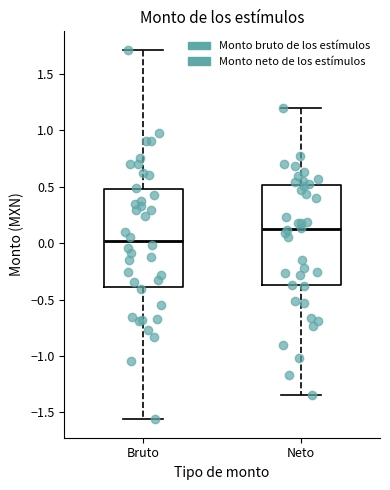

Reading left to right, read every box against the y-axis: the position of its median line, the range the box covers, and the ends of its whiskers. The values are not printed on the chart, so give them approximately, as read against the axis.

Bruto: median 0.00, box -0.40 to 0.50, whiskers -1.55 to 1.70
Neto: median 0.10, box -0.35 to 0.50, whiskers -1.35 to 1.20